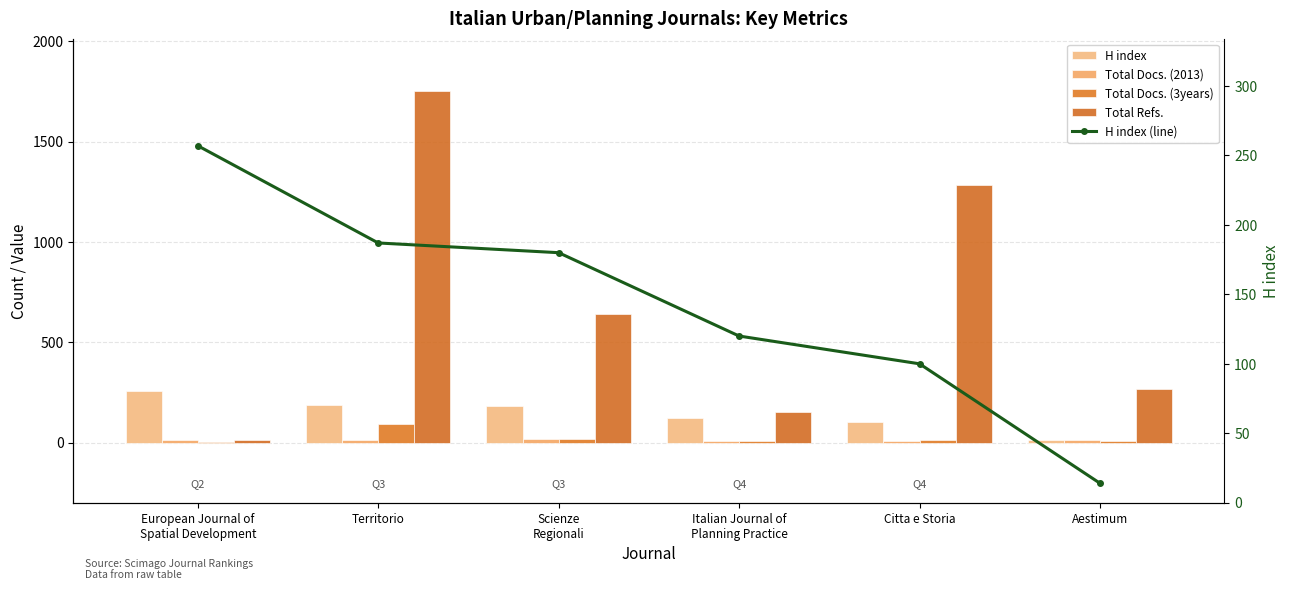

Reading left to right, transcribe all the data shown in this chart.

H index: European Journal of
Spatial Development=257	Territorio=187	Scienze
Regionali=180	Italian Journal of
Planning Practice=120	Citta e Storia=100	Aestimum=14
Total Docs. (2013): European Journal of
Spatial Development=13	Territorio=11	Scienze
Regionali=16	Italian Journal of
Planning Practice=10	Citta e Storia=7	Aestimum=14
Total Docs. (3years): European Journal of
Spatial Development=4	Territorio=90	Scienze
Regionali=19	Italian Journal of
Planning Practice=10	Citta e Storia=11	Aestimum=9
Total Refs.: European Journal of
Spatial Development=12	Territorio=1751	Scienze
Regionali=639	Italian Journal of
Planning Practice=150	Citta e Storia=1282	Aestimum=269
H index (line): European Journal of
Spatial Development=257	Territorio=187	Scienze
Regionali=180	Italian Journal of
Planning Practice=120	Citta e Storia=100	Aestimum=14